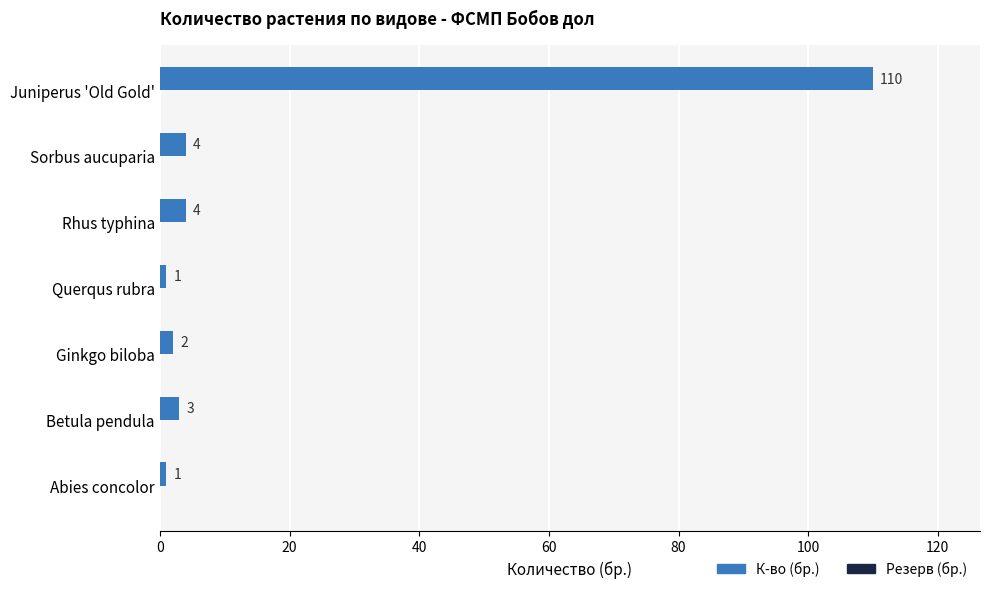

What is the change in value from Abies concolor to Juniperus 'Old Gold'?

+109